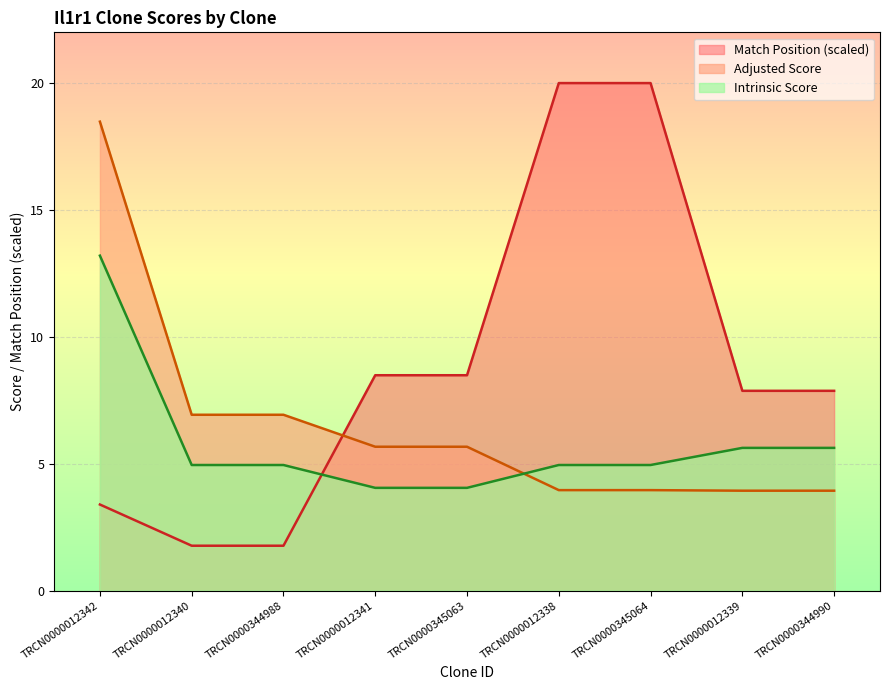

Where is Adjusted Score nearest to the value 11?

TRCN0000012340